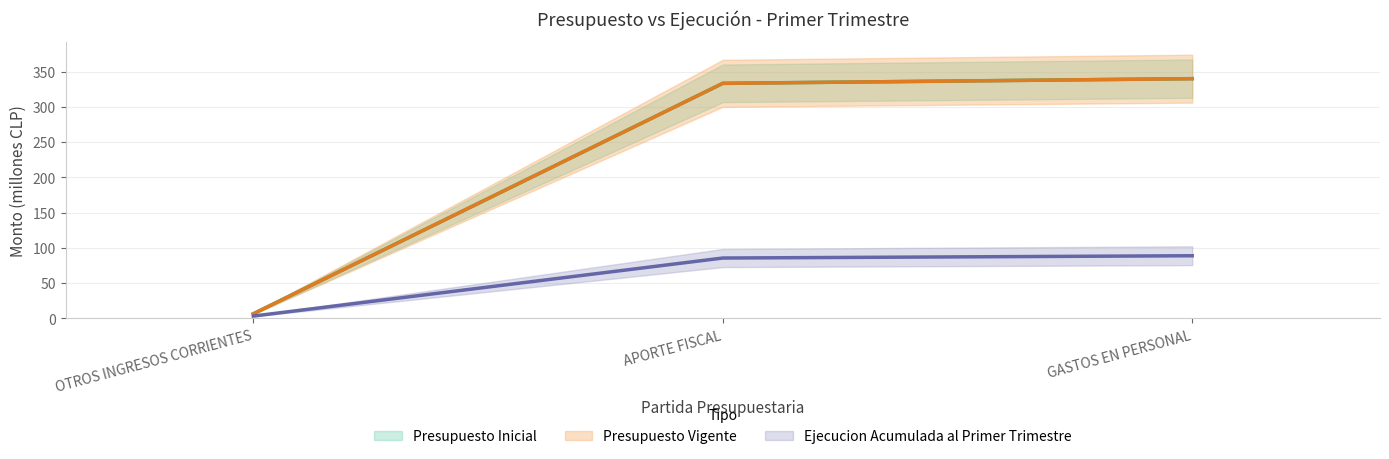

What is the approximate value of Presupuesto Vigente at APORTE FISCAL?

333.4